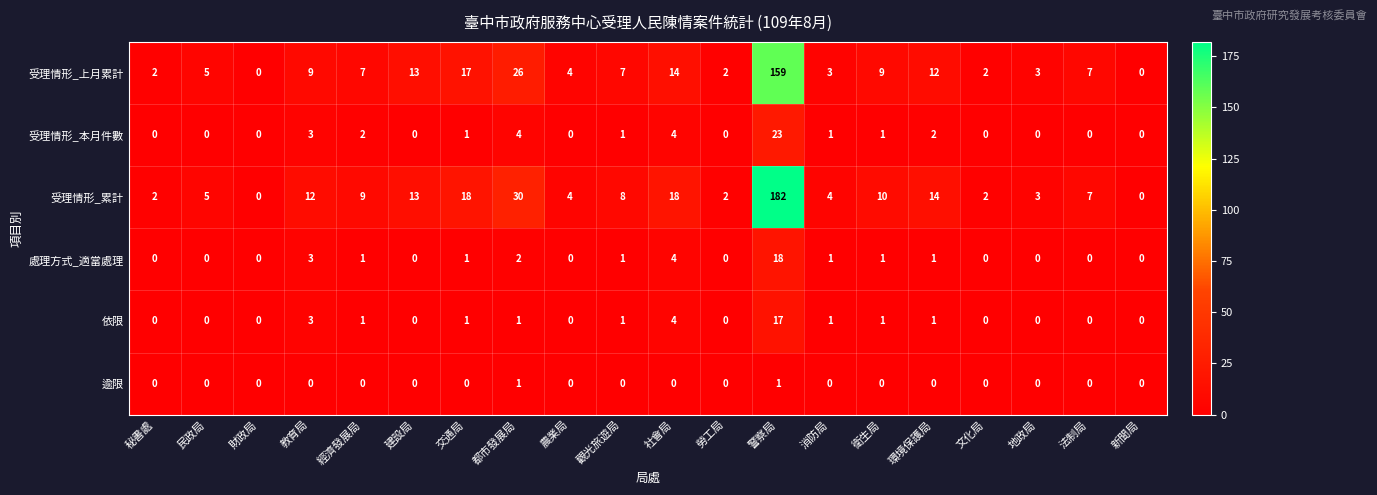

What is the difference between the maximum and minimum values in the 處理方式_適當處理 series?

18